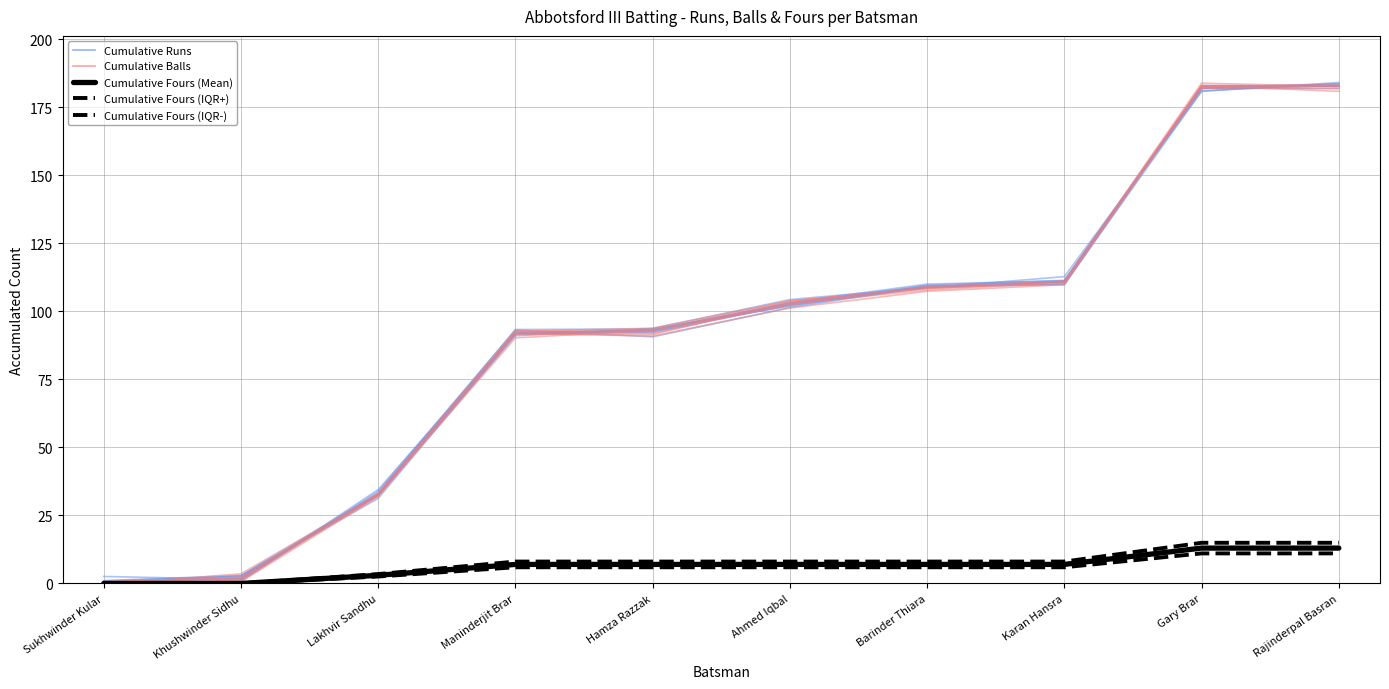

Where does the Cumulative Fours (Mean) series first go above 7?

Gary Brar